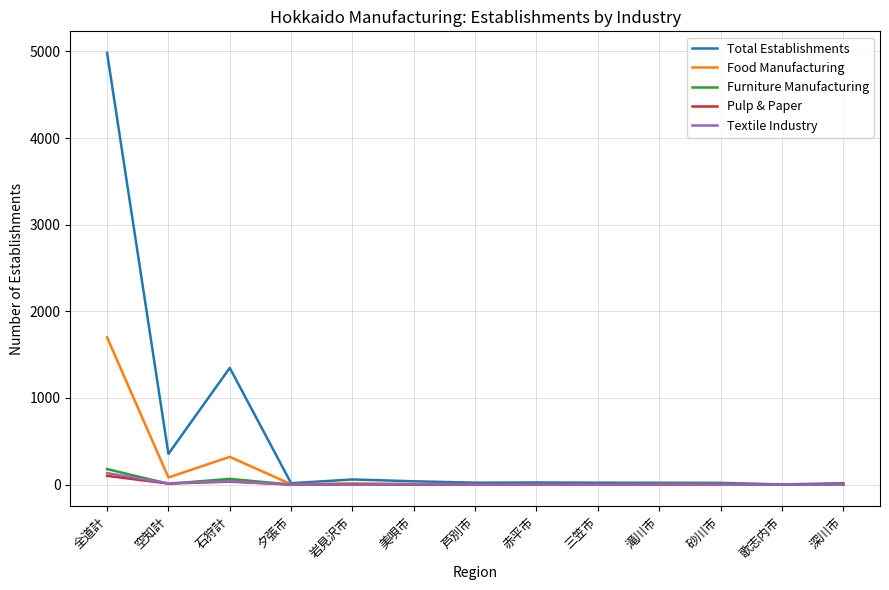

True or false: Total Establishments has more than 0 points higher than both neighbors.

True